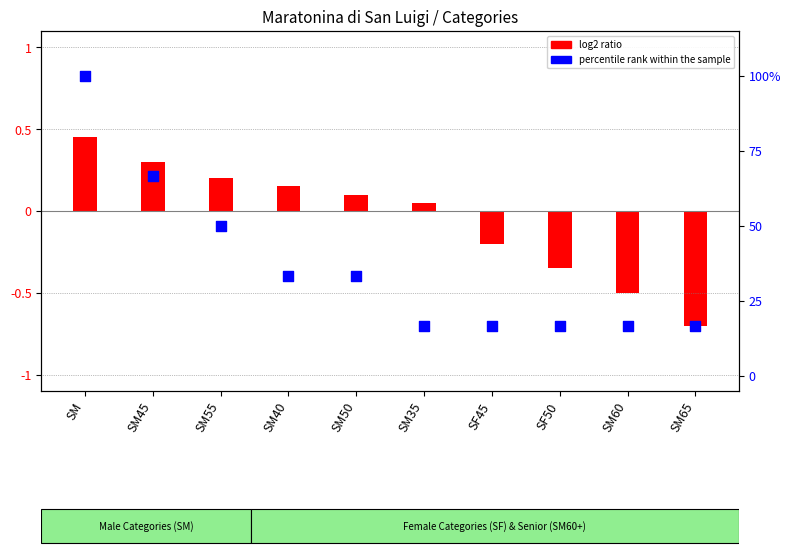

Between SM40 and SM45, which is larger?

SM45